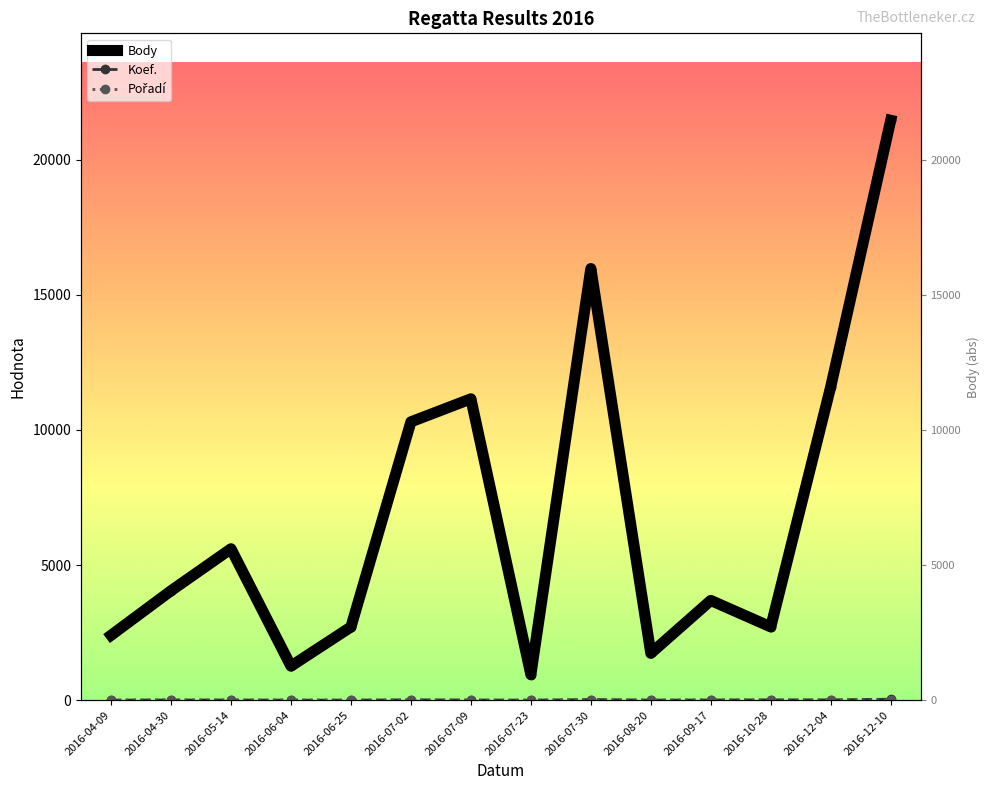

What is the value of the Koef. point at the 12th from the left?

12